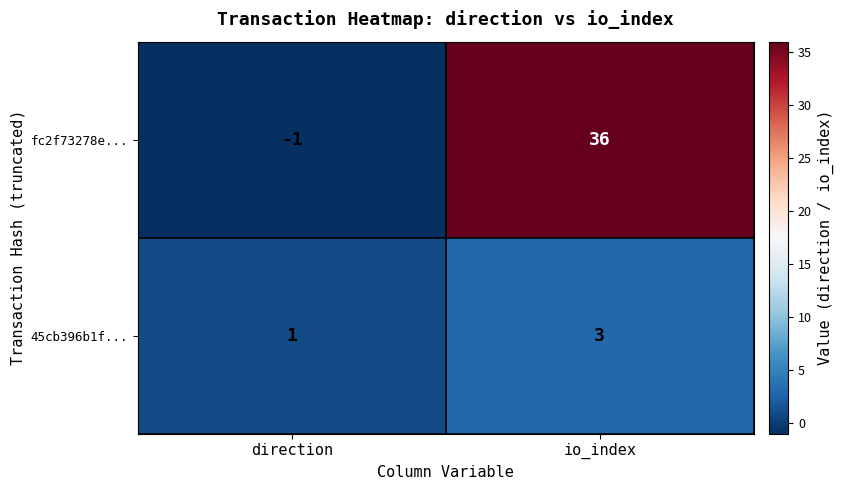

Rank the series at io_index from lowest to highest value.

45cb396b1f..., fc2f73278e...